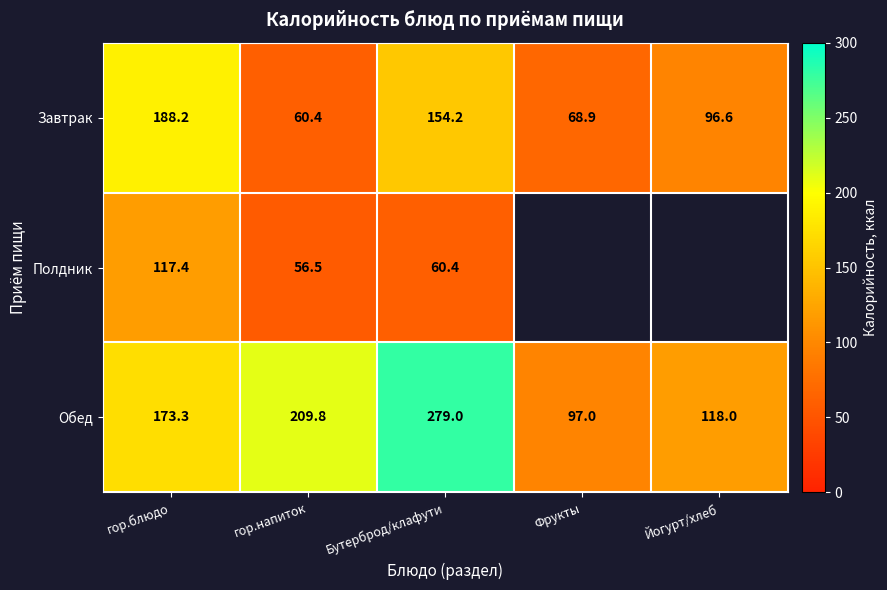

At which label does Обед reach its peak?

Бутерброд/клафути